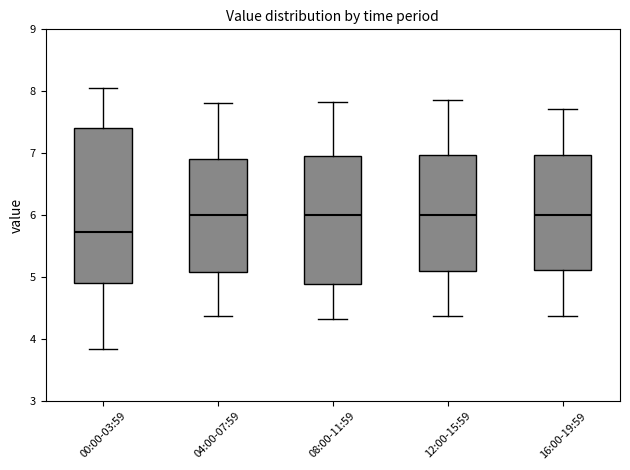

Comparing the boxes themselves (not the whiskers), which one is the tallest?

00:00-03:59